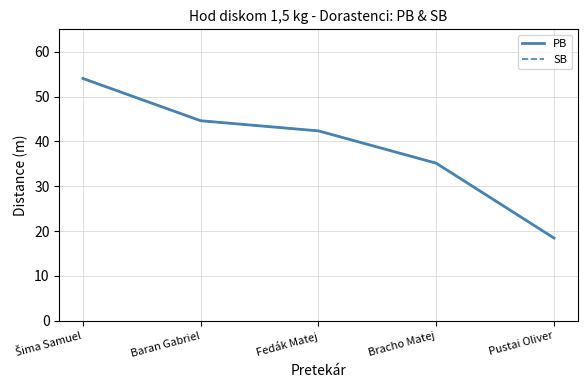

True or false: SB and PB cross at least once.

False